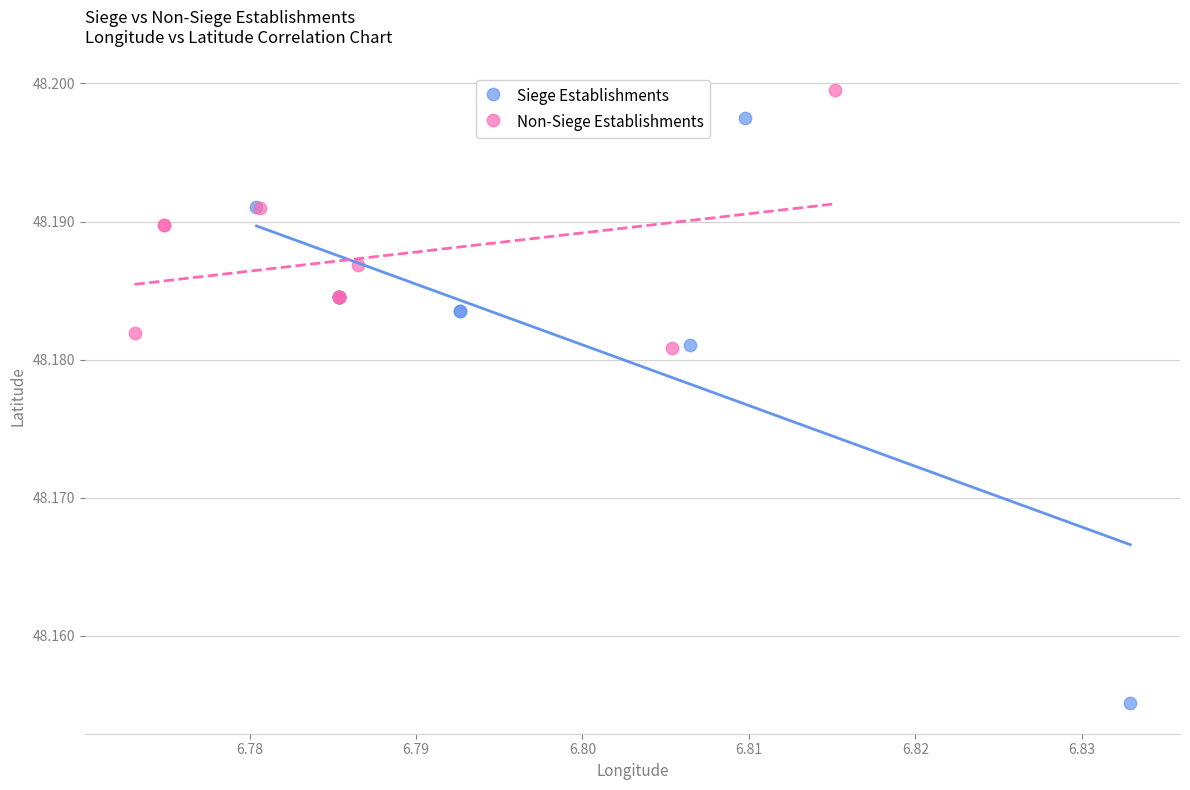

Which series contains the highest Y value?

Non-Siege Establishments